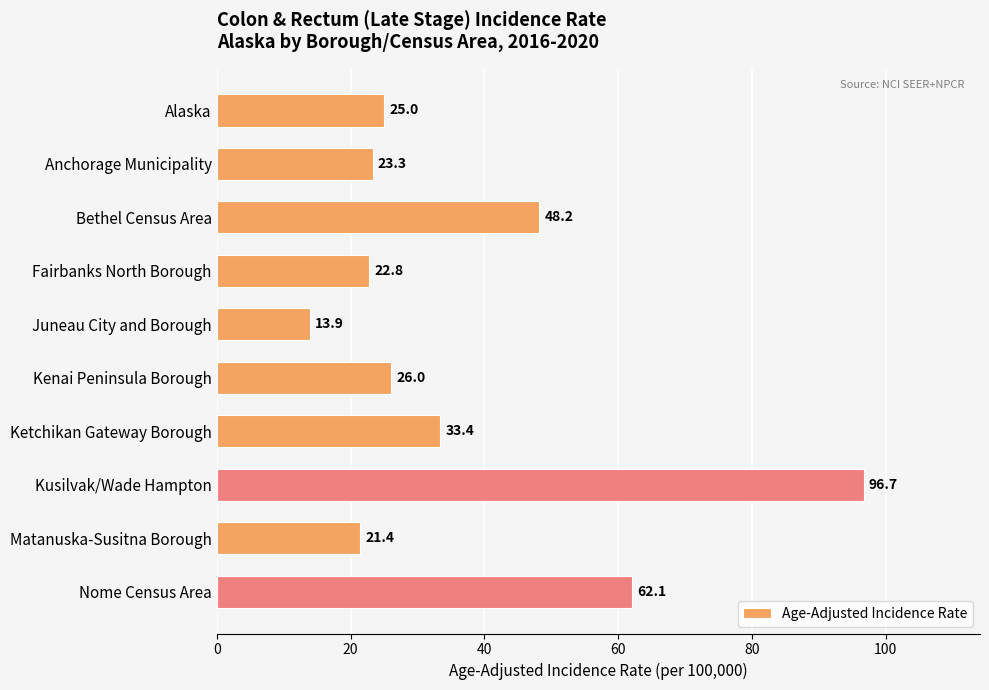

What is the greatest value displayed?

96.7